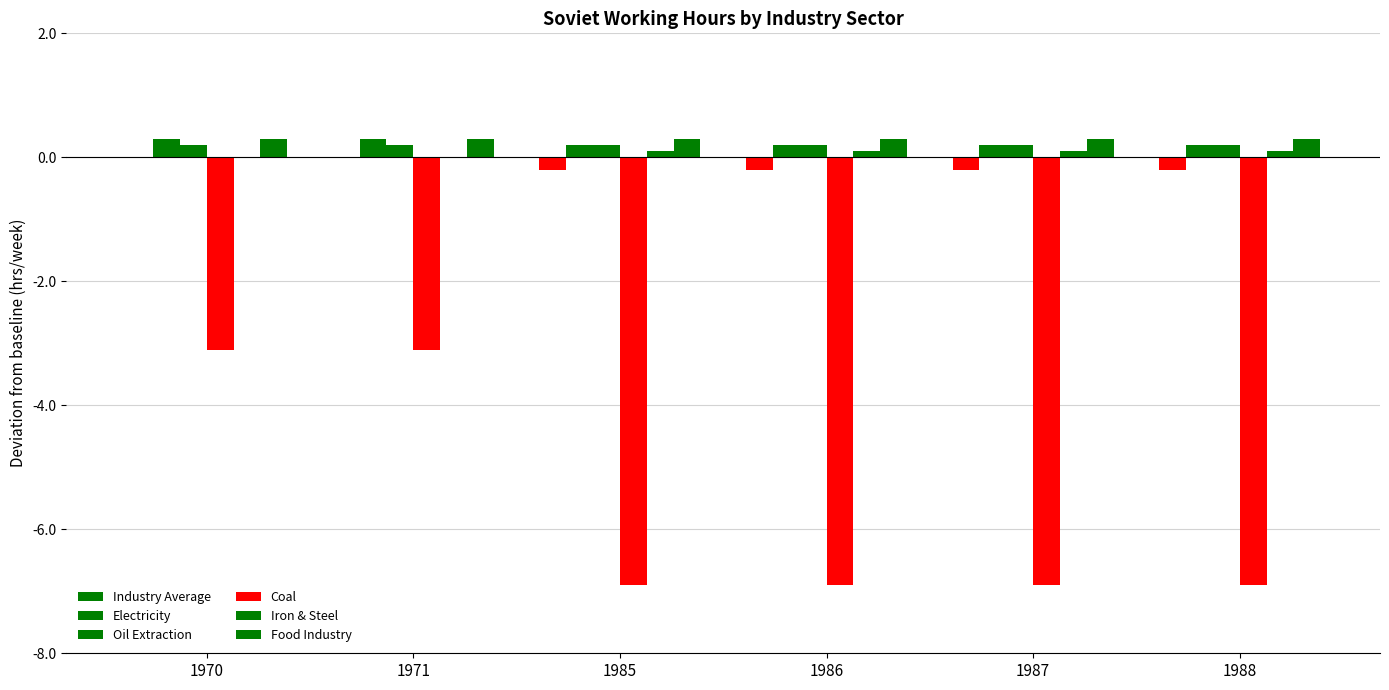

How many categories are shown in the chart?

6